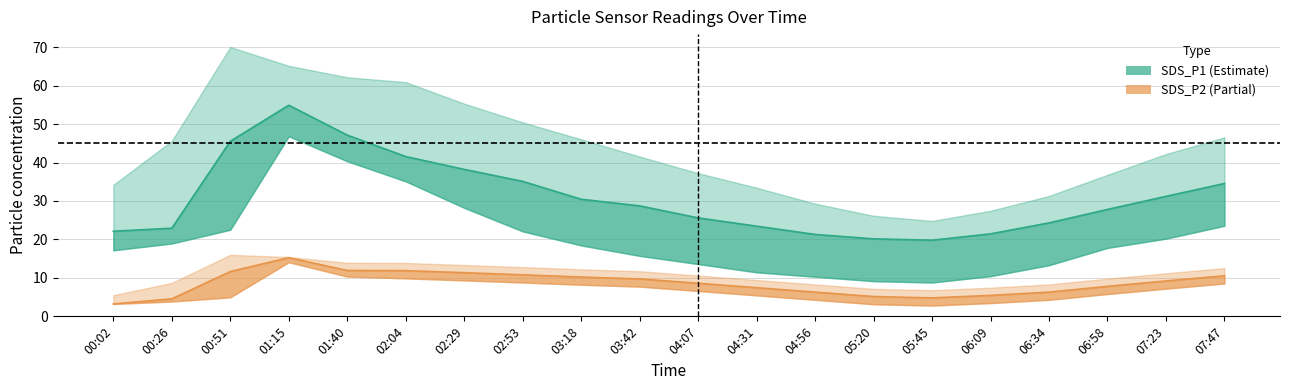

Which has a higher value, 06:34 or 03:18?

03:18